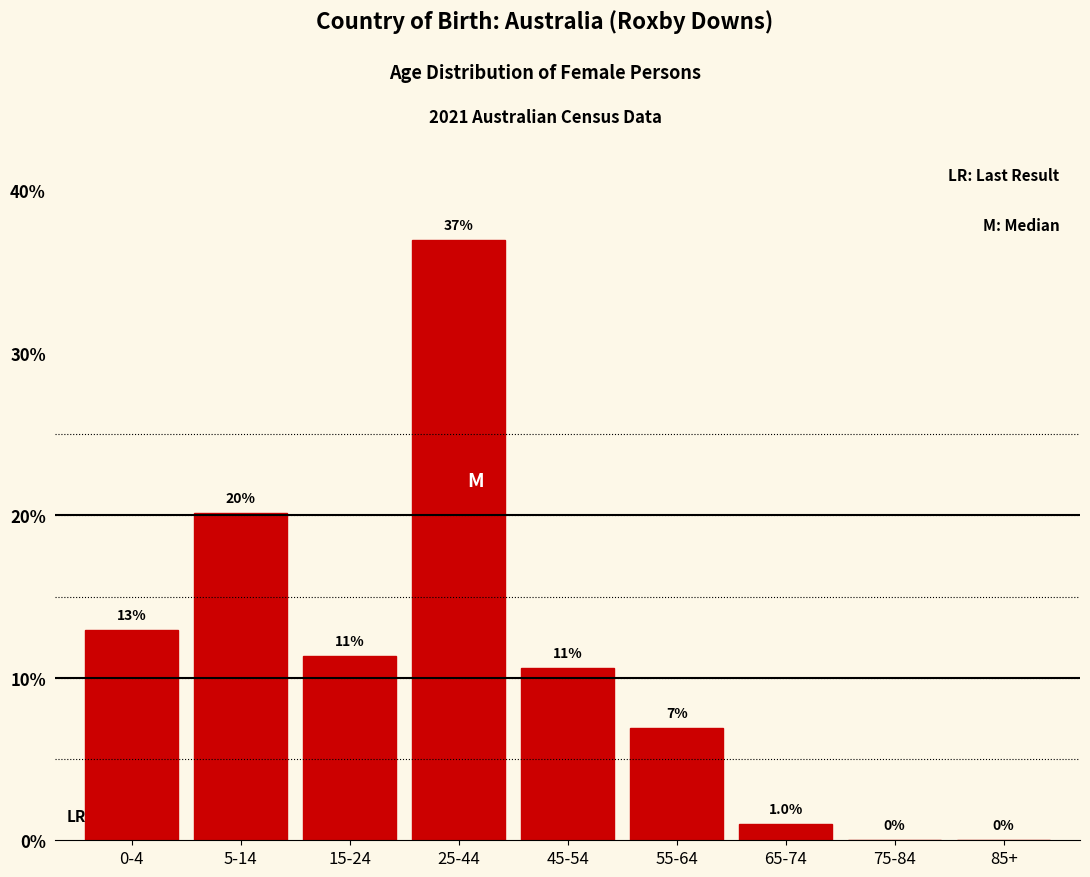

Reading left to right, list all the values displayed in this chart.

0-4=12.9	5-14=20.2	15-24=11.4	25-44=36.9	45-54=10.6	55-64=6.9	65-74=1.0	75-84=0.0	85+=0.0